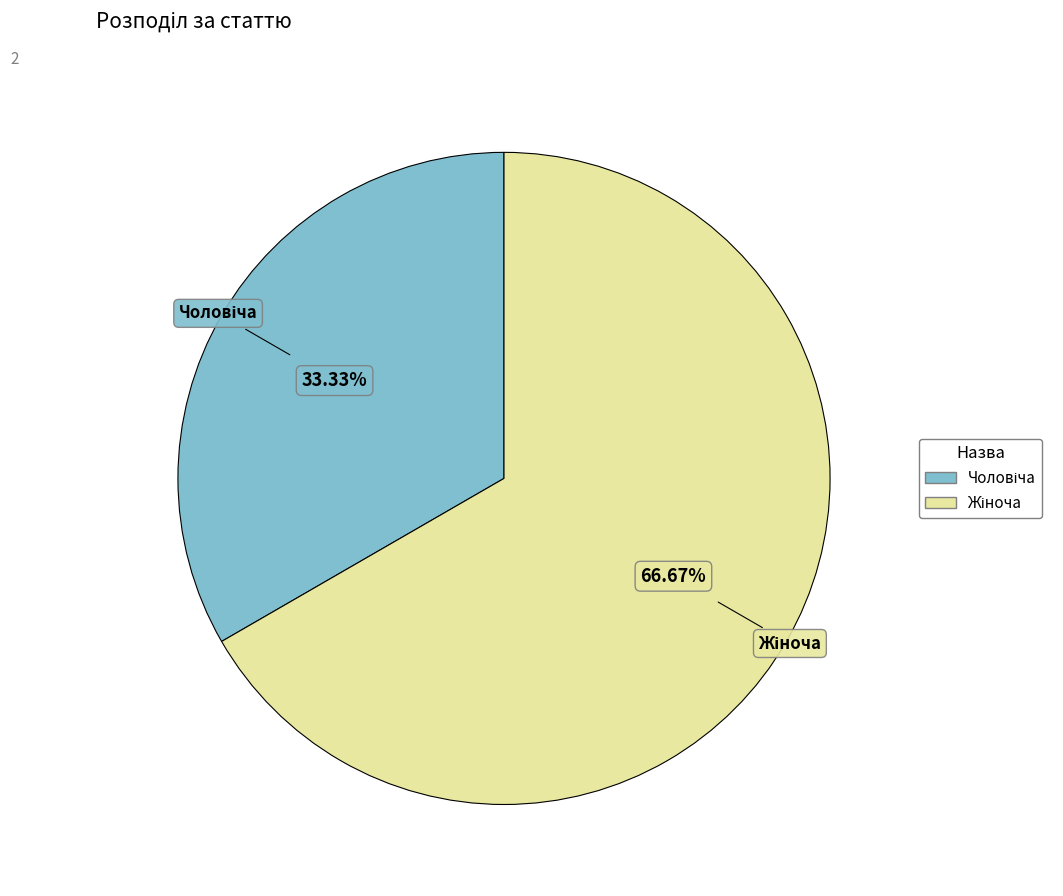

What is the smallest slice in the pie chart?

Чоловіча